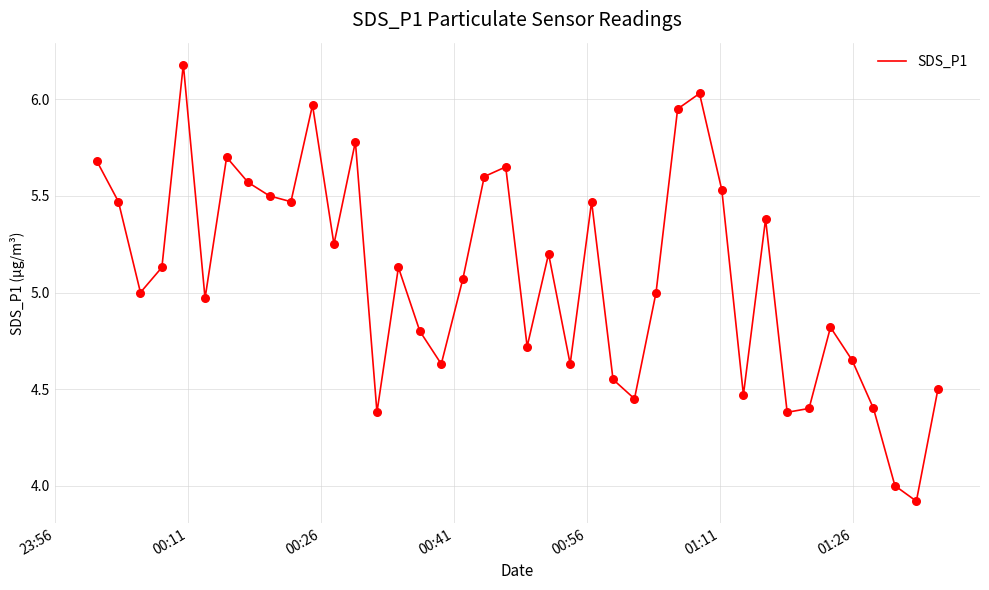

What is the greatest value displayed?

6.2